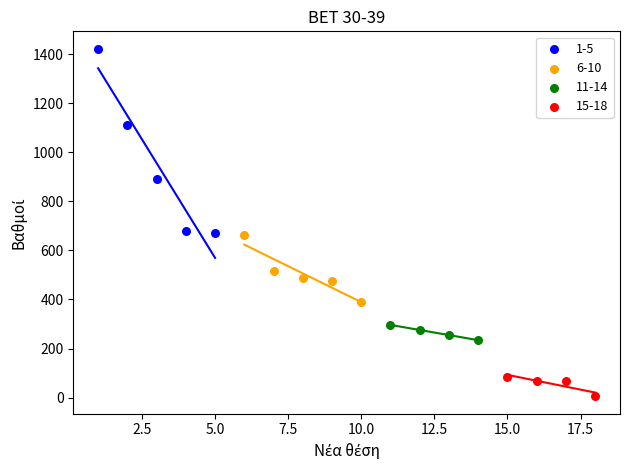

Which series contains the highest Y value?

1-5